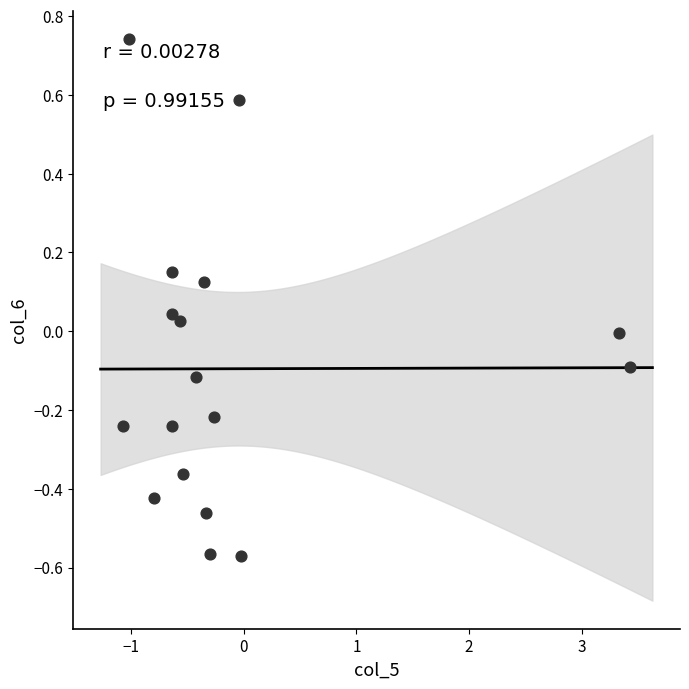

What is the range of Y values (max minus min)?

1.3